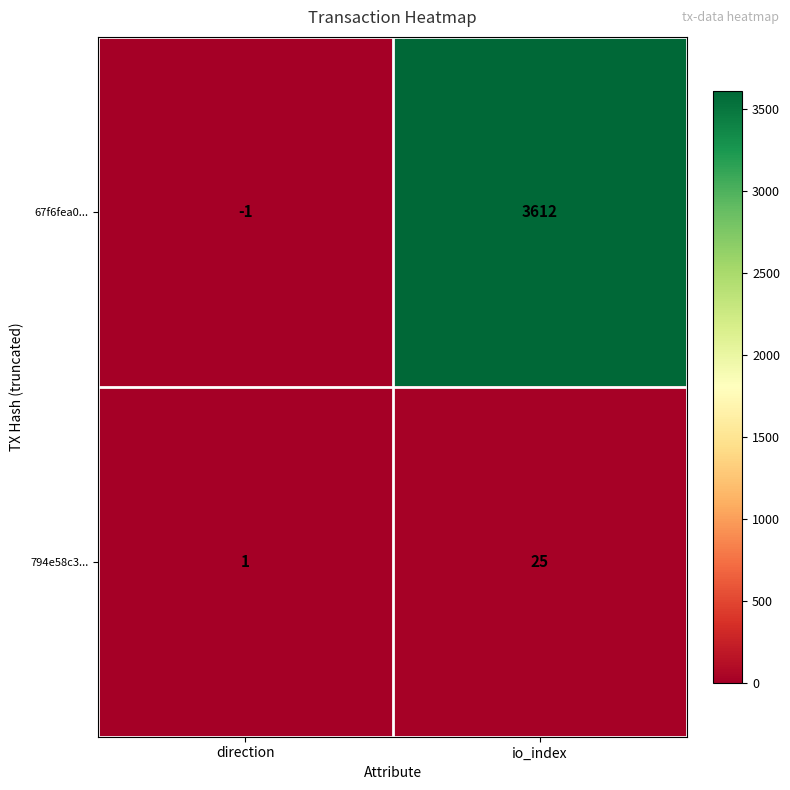

Which series changed the most between direction and io_index?

67f6fea0...